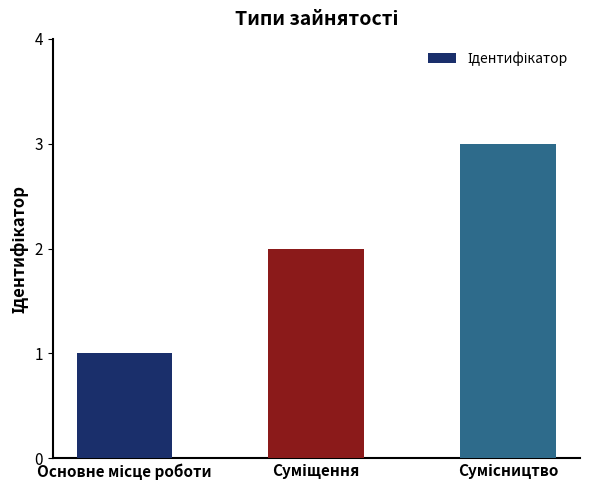

What is the sum of all values?

6